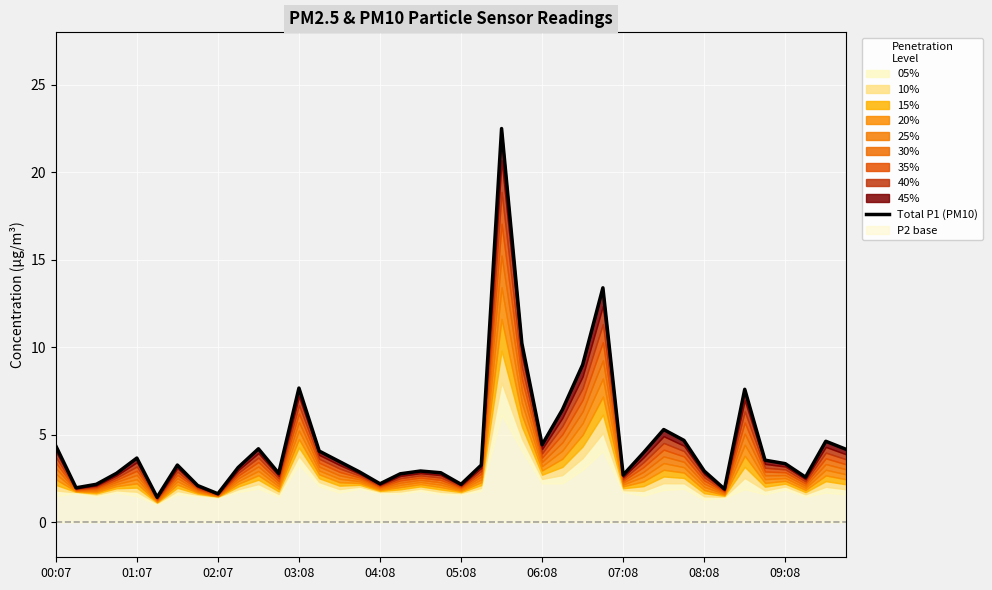

What is the change in value from 28 to 35?

+0.8